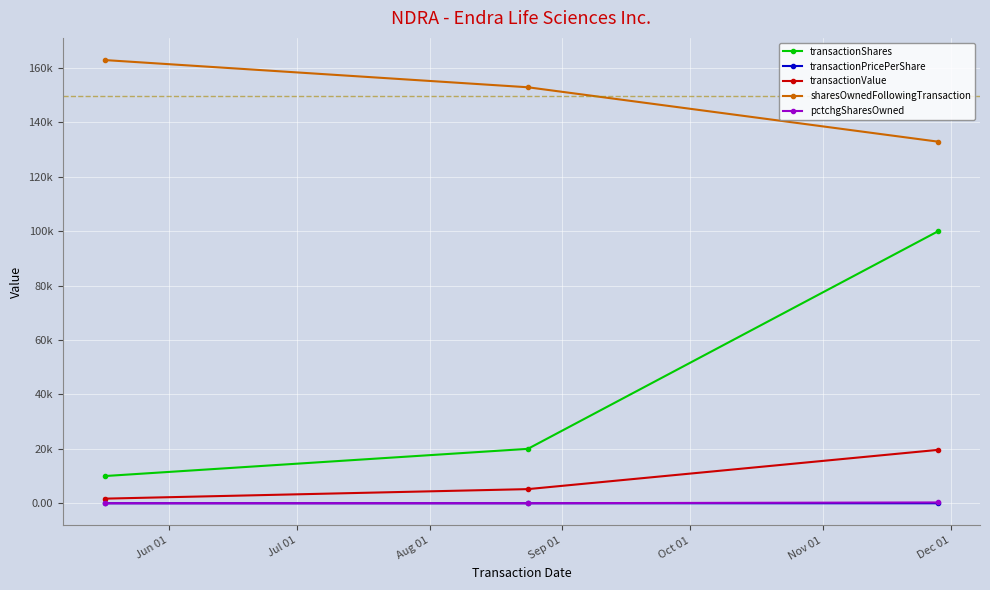

What is the highest value of the pctchgSharesOwned series?

304.0